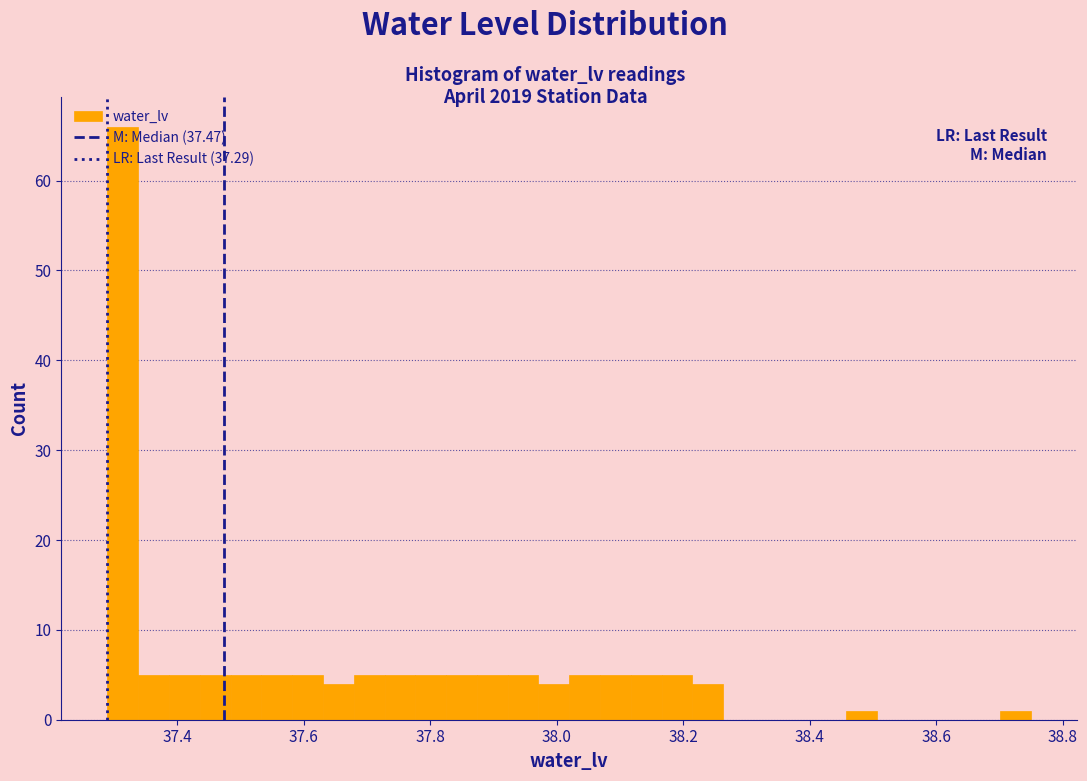

Around what value on the x-axis is the tallest bar? Give the approximate position of its centre, as read against the axis.

37.32